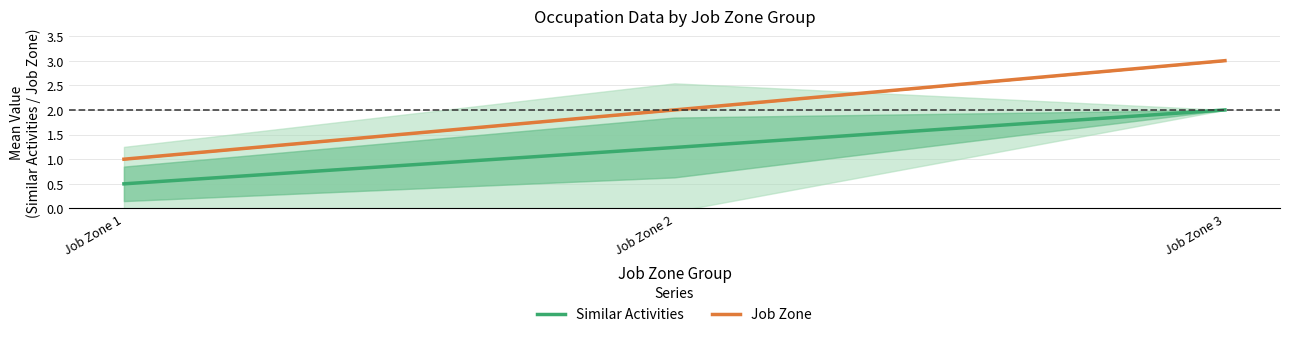

Between Job Zone 1 and Job Zone 3, which series saw the biggest shift?

Job Zone